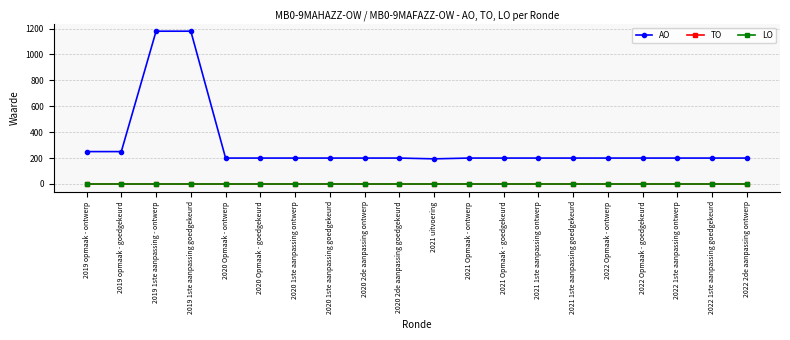

True or false: AO has more than 1 points higher than both neighbors.

False